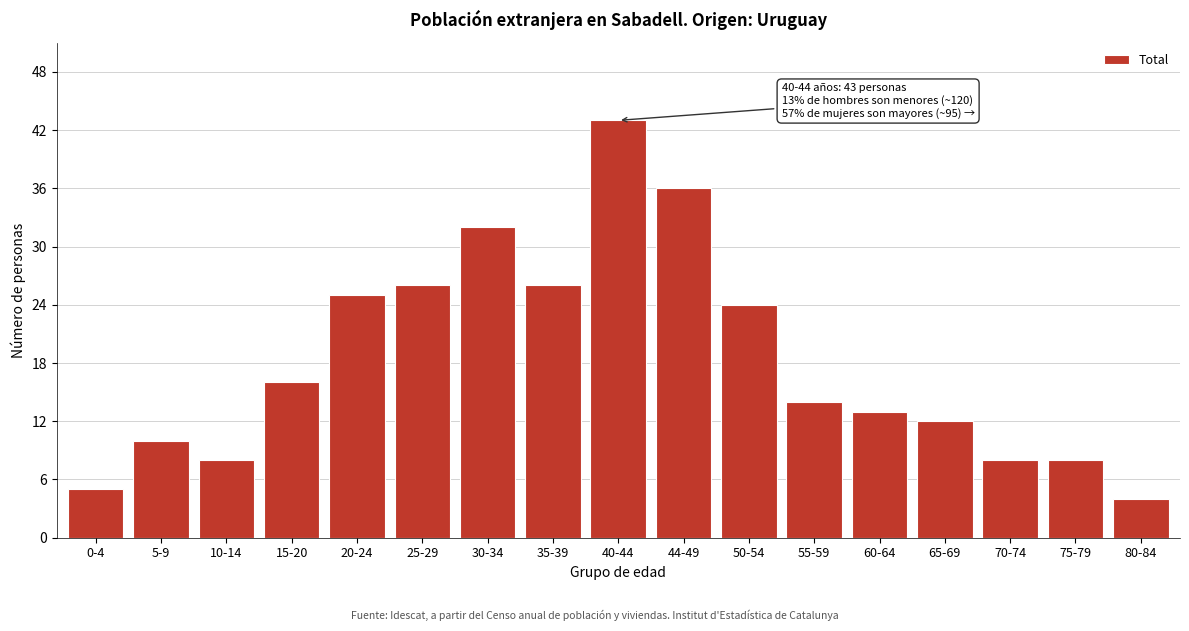

Reading left to right, what are all the values shown in this chart?

5	10	8	16	25	26	32	26	43	36	24	14	13	12	8	8	4